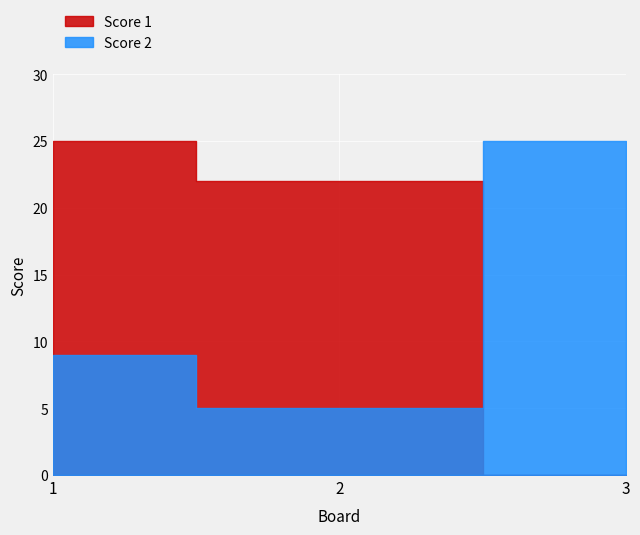

What is the highest value of the Score 1 series?

25